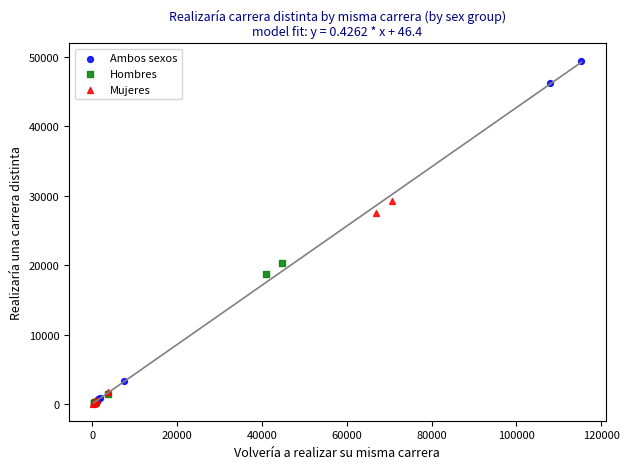

Which series has the largest Y range (max minus min)?

Ambos sexos